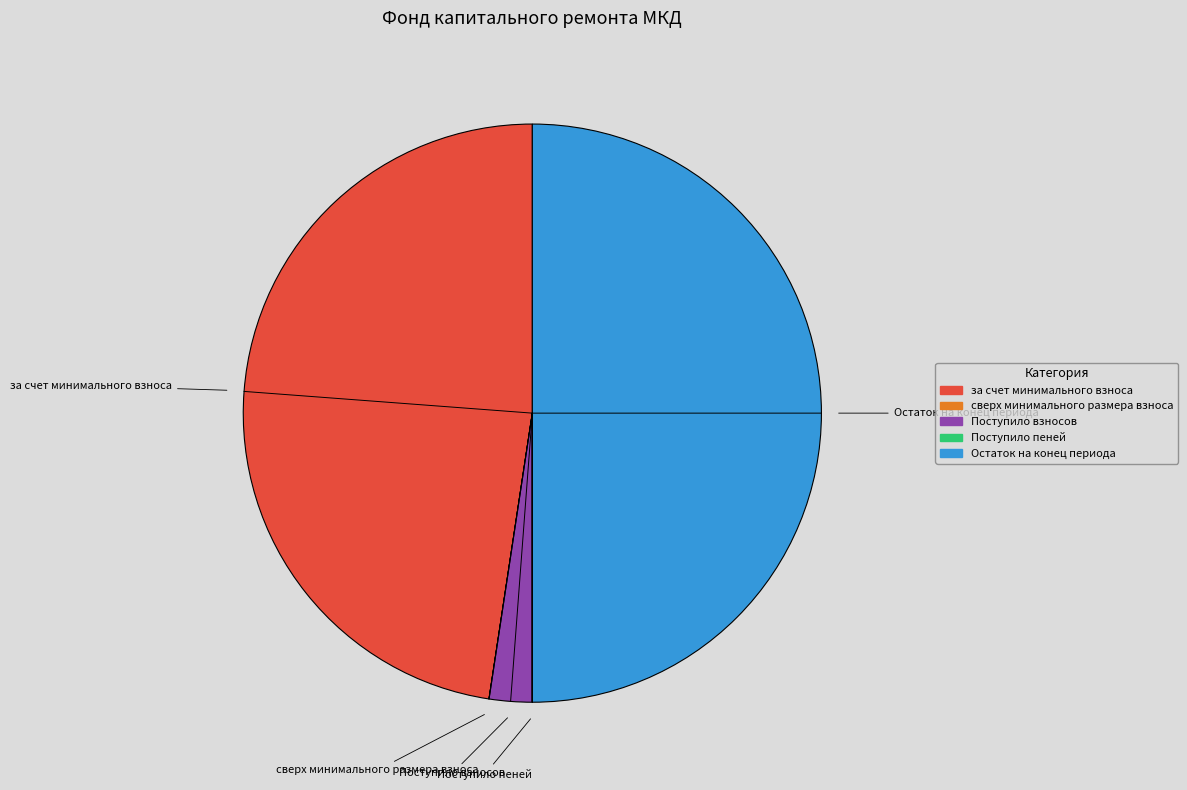

Is Поступило взносов the majority of the pie?

No